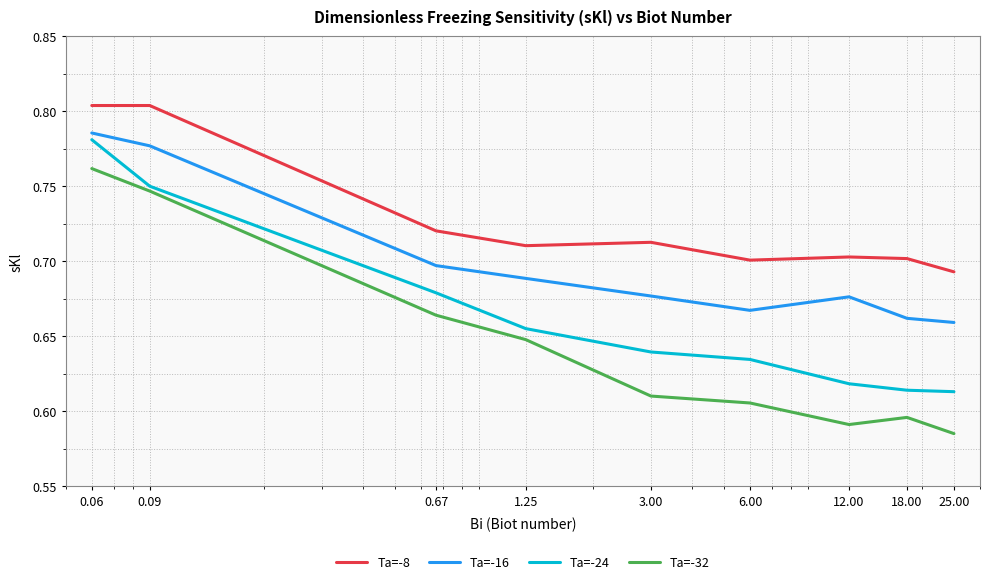

How many interior local valleys does the Ta=-16 series have?

1